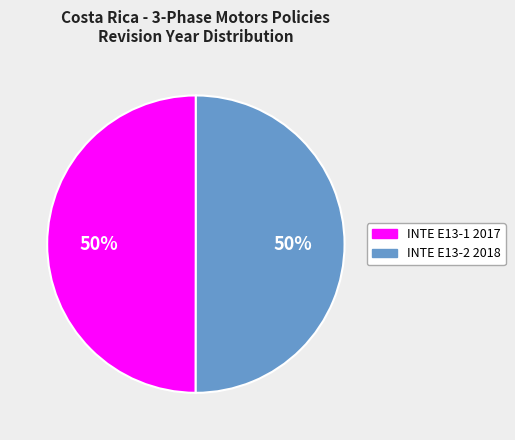

Approximately how many times larger is the value at INTE E13-1 2017 compared to INTE E13-2 2018?

1.0